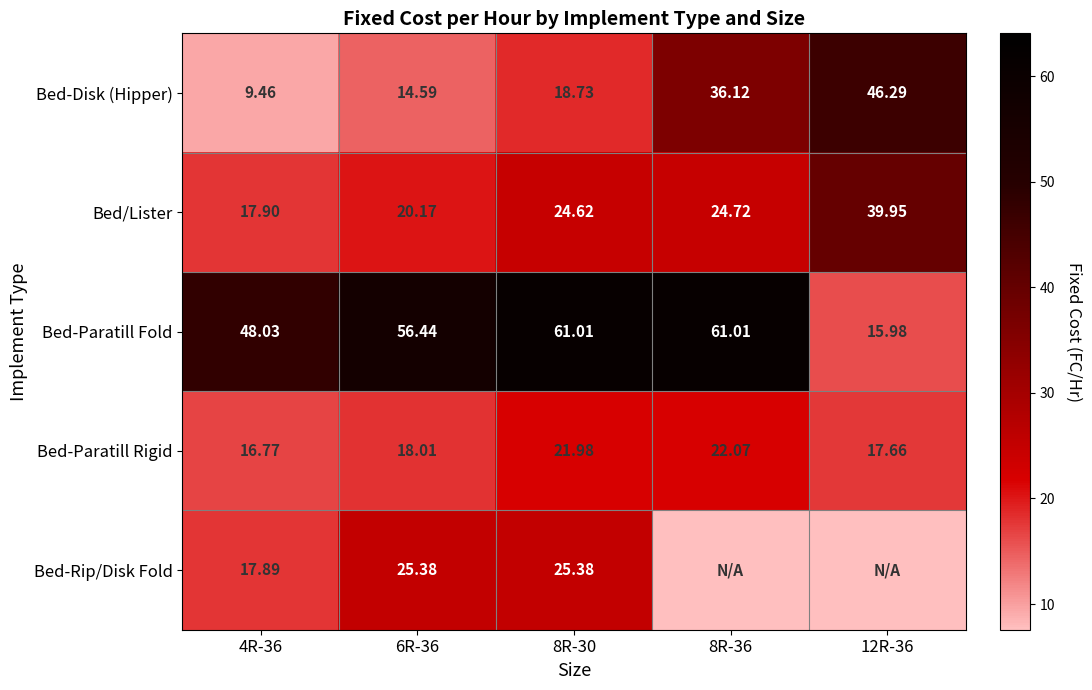

Rank the series at 4R-36 from lowest to highest value.

Bed-Disk (Hipper), Bed-Paratill Rigid, Bed-Rip/Disk Fold, Bed/Lister, Bed-Paratill Fold